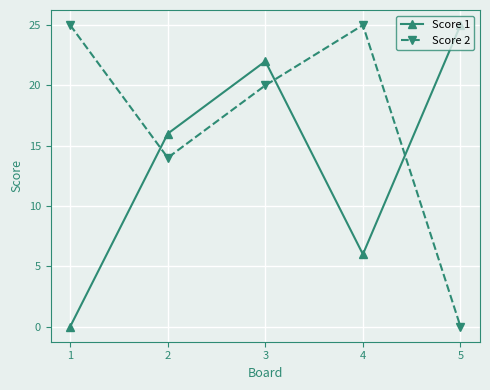

At 2, list the series in order from smallest to largest.

Score 2, Score 1